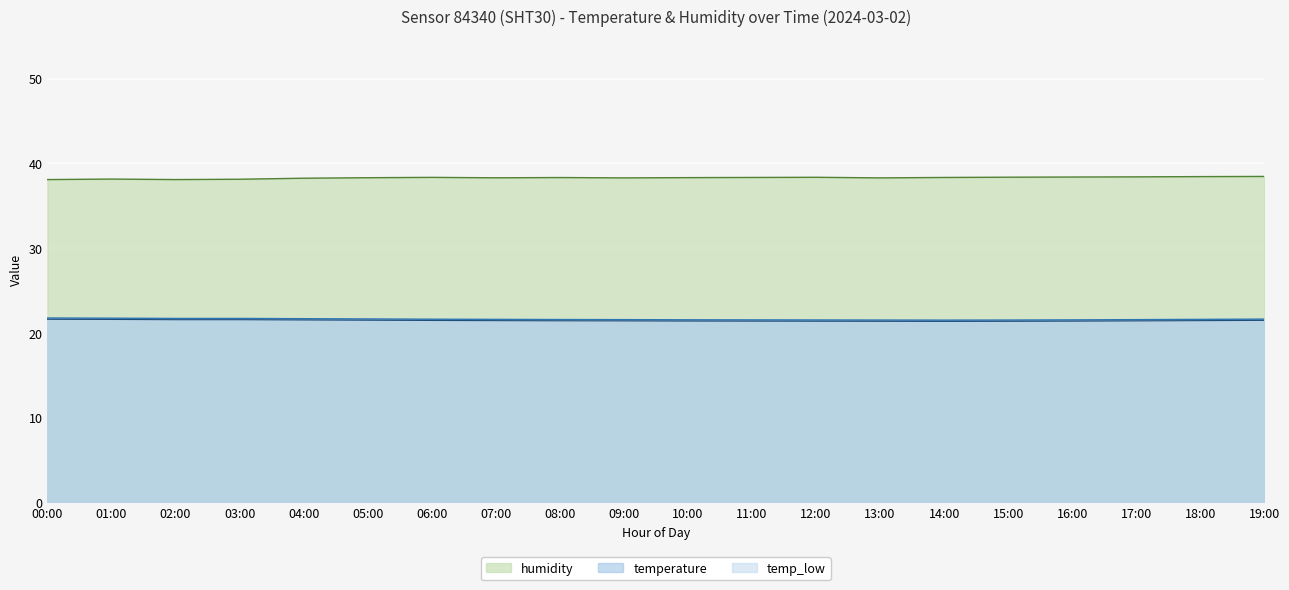

Reading right to left, transcribe all the data shown in this chart.

temperature: 19:00=21.6	18:00=21.6	17:00=21.6	16:00=21.5	15:00=21.5	14:00=21.5	13:00=21.5	12:00=21.5	11:00=21.5	10:00=21.6	09:00=21.6	08:00=21.6	07:00=21.6	06:00=21.6	05:00=21.6	04:00=21.7	03:00=21.7	02:00=21.7	01:00=21.7	00:00=21.8
humidity: 19:00=38.5	18:00=38.5	17:00=38.4	16:00=38.4	15:00=38.4	14:00=38.4	13:00=38.3	12:00=38.4	11:00=38.4	10:00=38.3	09:00=38.3	08:00=38.3	07:00=38.3	06:00=38.4	05:00=38.3	04:00=38.3	03:00=38.1	02:00=38.1	01:00=38.2	00:00=38.1